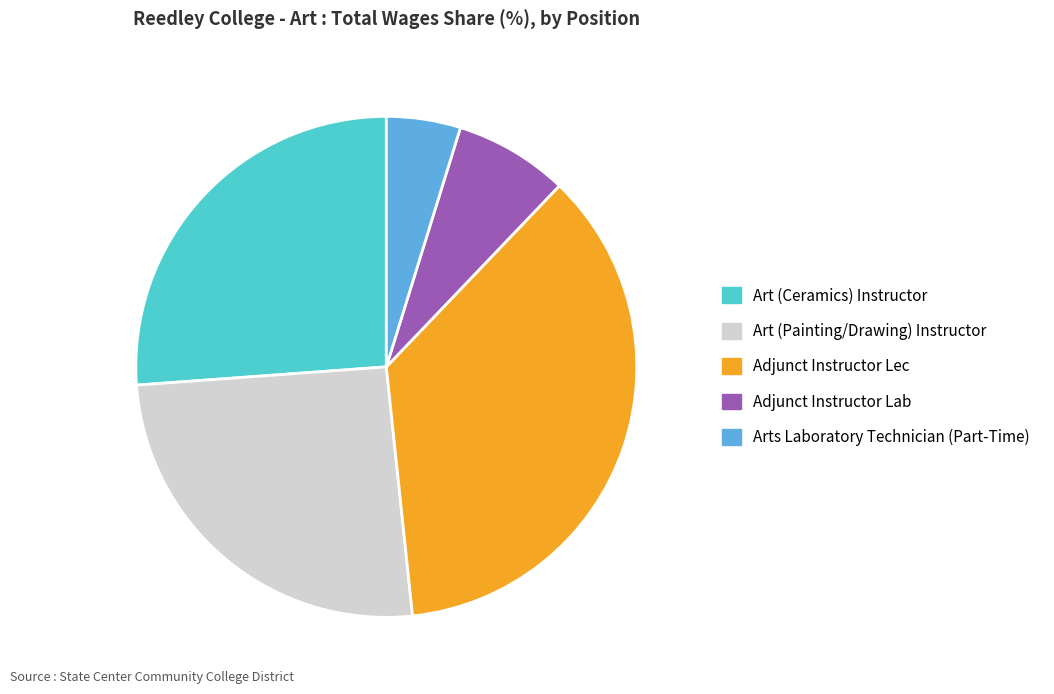

Which slice is the smallest?

Arts Laboratory Technician (Part-Time)